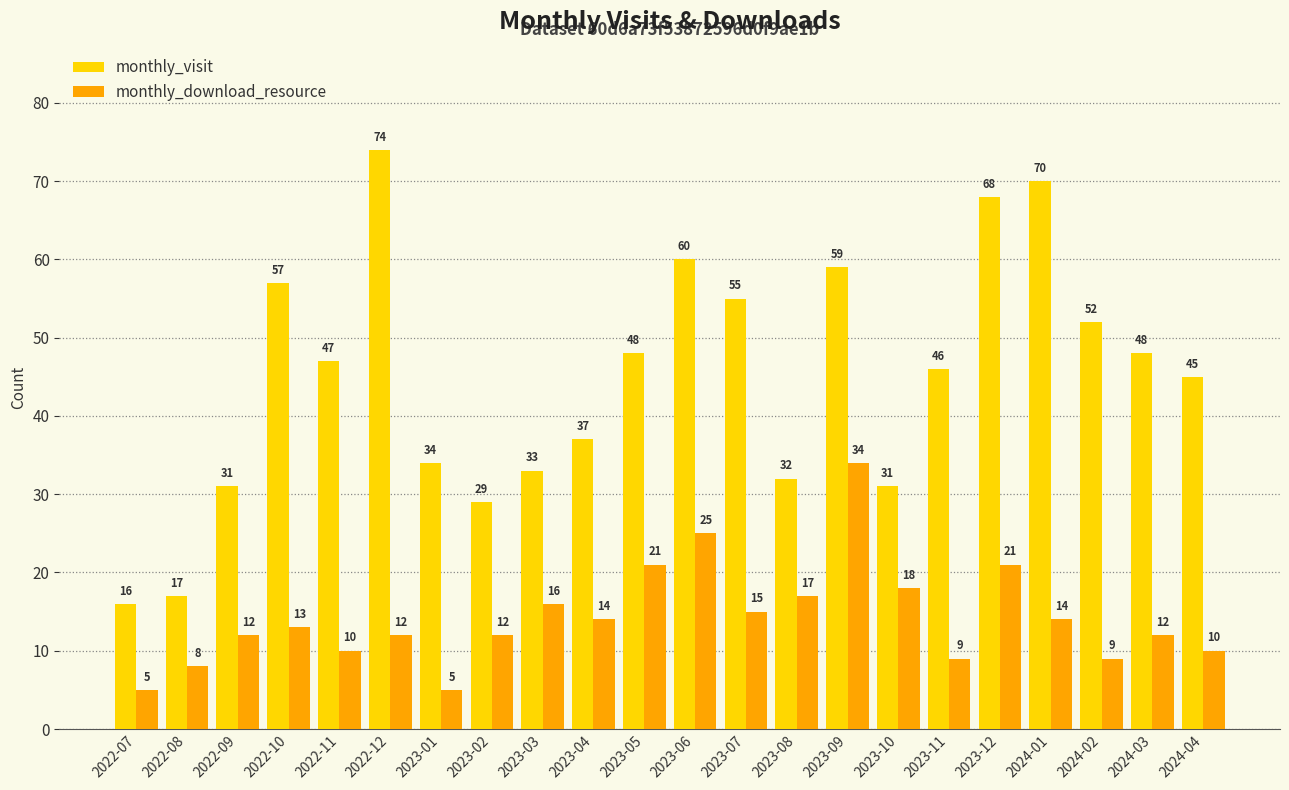

What position from the right is 2024-03?

2